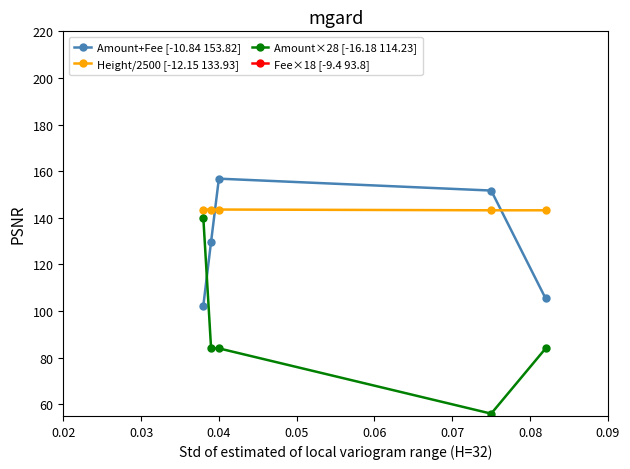

Is this an area chart (filled region under the line)?

No